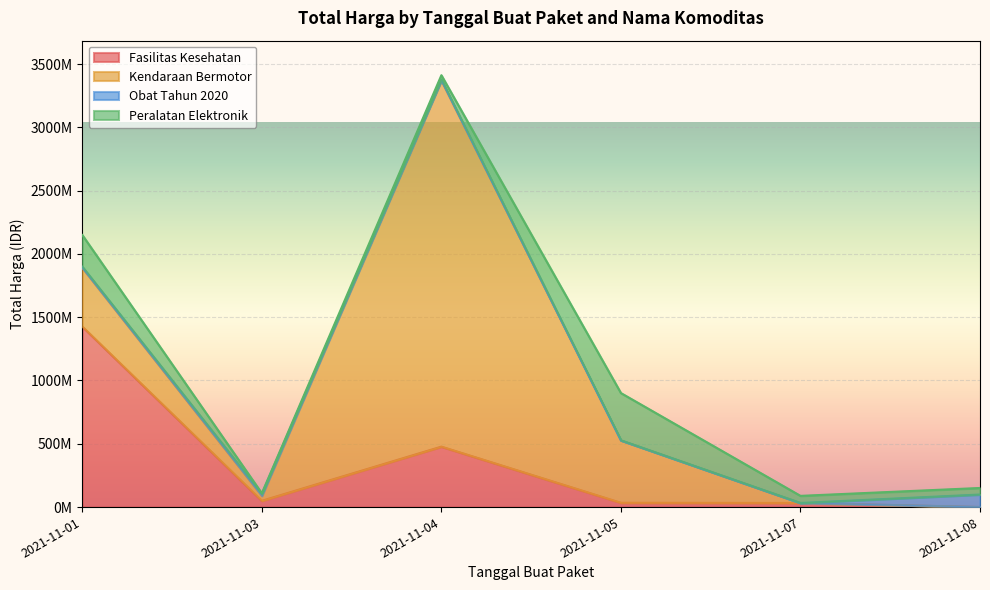

Reading right to left, transcribe all the data shown in this chart.

Fasilitas Kesehatan: 2021-11-08=577875	2021-11-07=32441200	2021-11-05=34000000	2021-11-04=477600000	2021-11-03=49730040	2021-11-01=1425867900
Kendaraan Bermotor: 2021-11-08=0	2021-11-07=0	2021-11-05=493000000	2021-11-04=2892122000	2021-11-03=39440000	2021-11-01=464002100
Obat Tahun 2020: 2021-11-08=98772570	2021-11-07=78000	2021-11-05=333600	2021-11-04=7401240	2021-11-03=15513960	2021-11-01=9180000
Peralatan Elektronik: 2021-11-08=51601000	2021-11-07=56152800	2021-11-05=373404000	2021-11-04=34292000	2021-11-03=4350000	2021-11-01=250350000